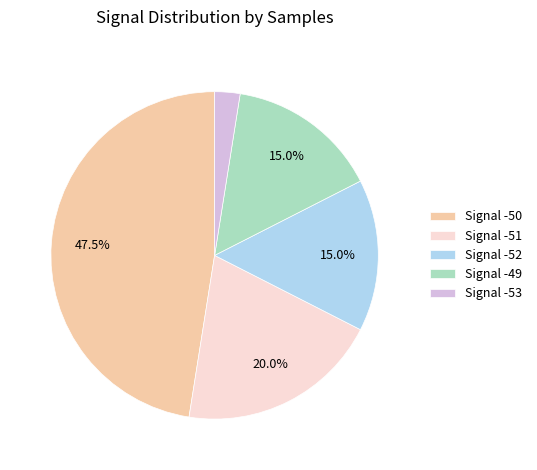

How many slices are in this pie chart?

5